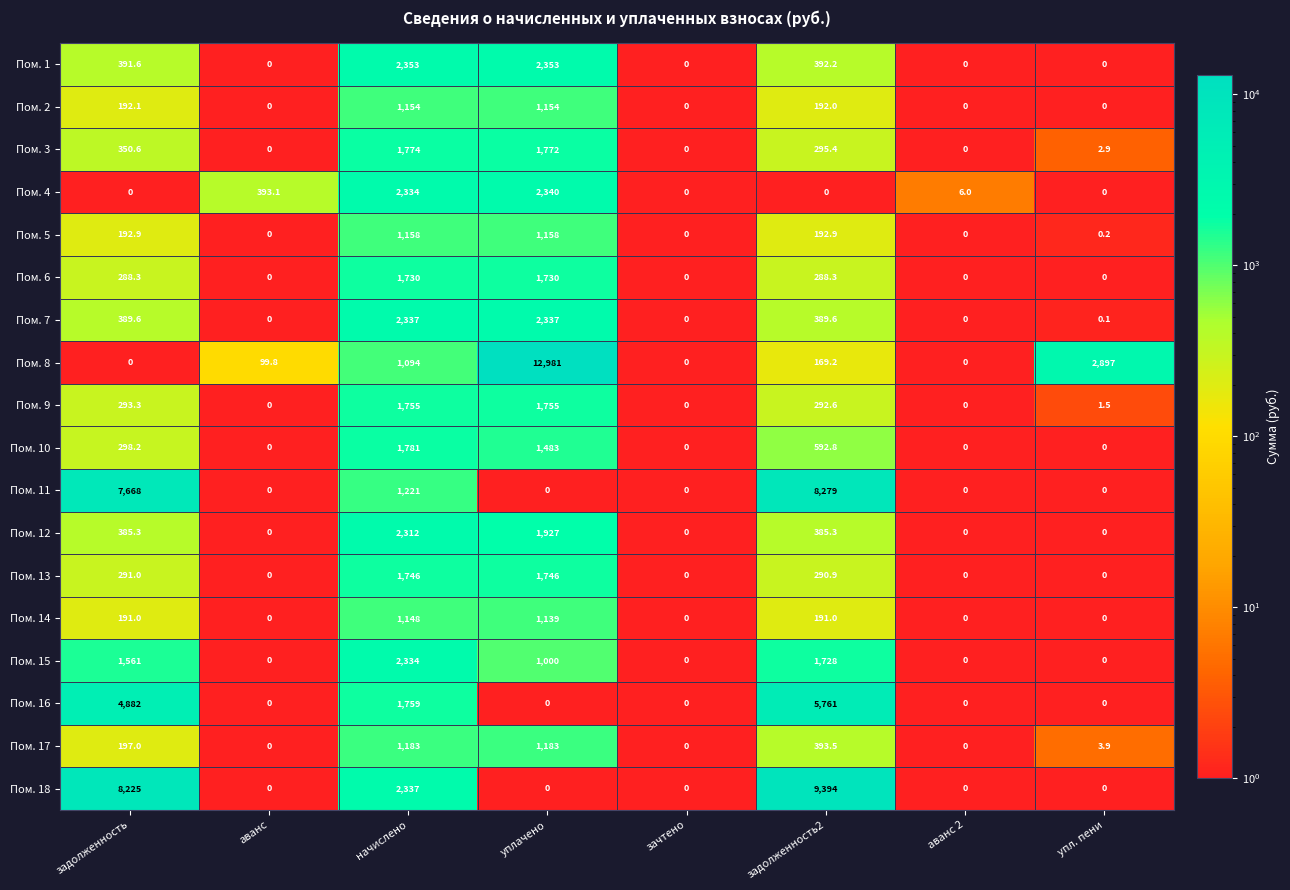

What is the maximum value for Пом. 9?

1755.0